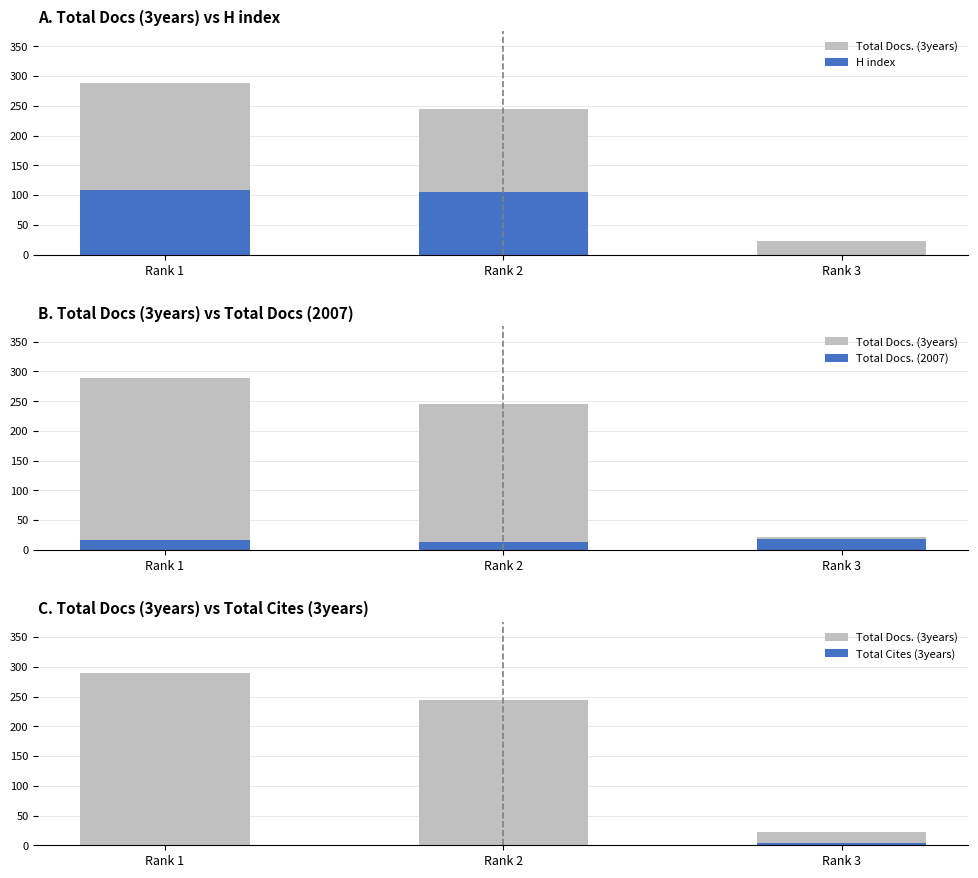

What is the total value across all series at Rank 3?

44